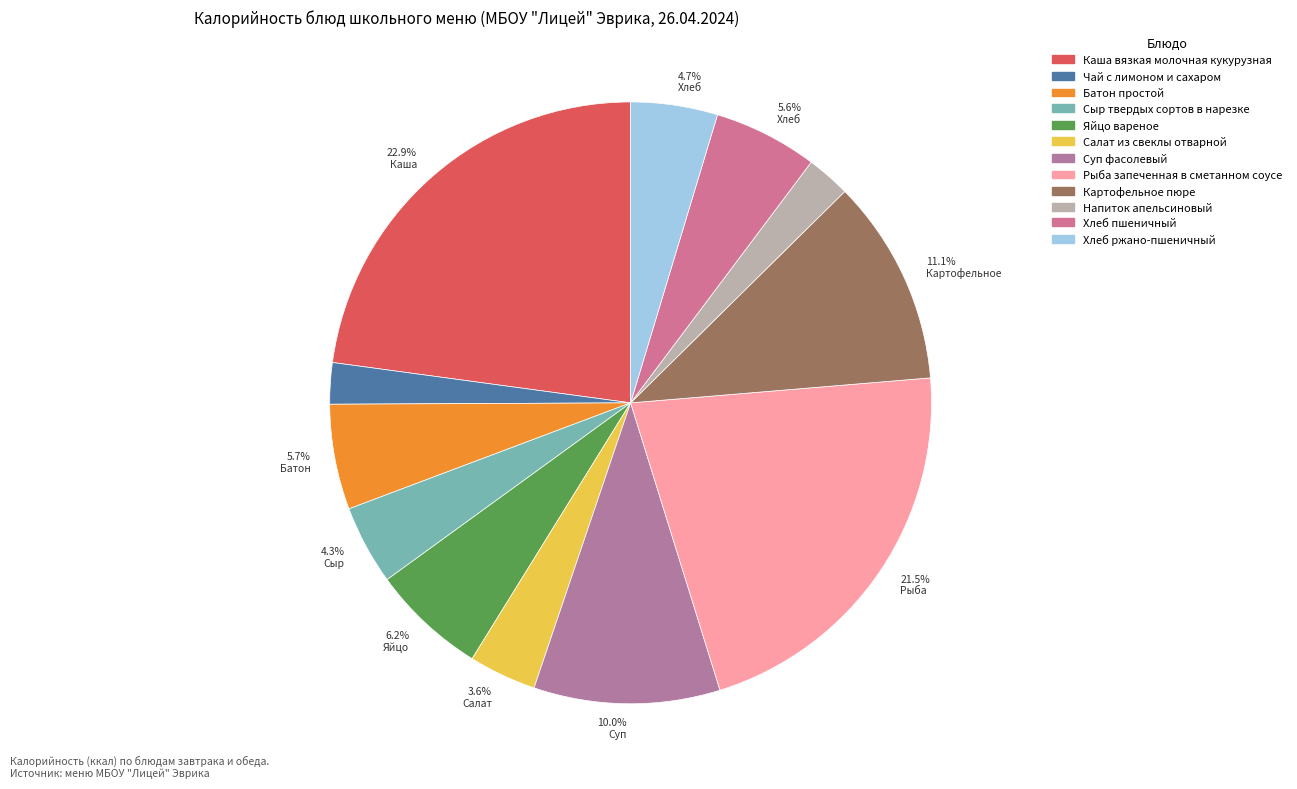

To the nearest percent, what percentage of the pie is Чай с лимоном и сахаром?

2%